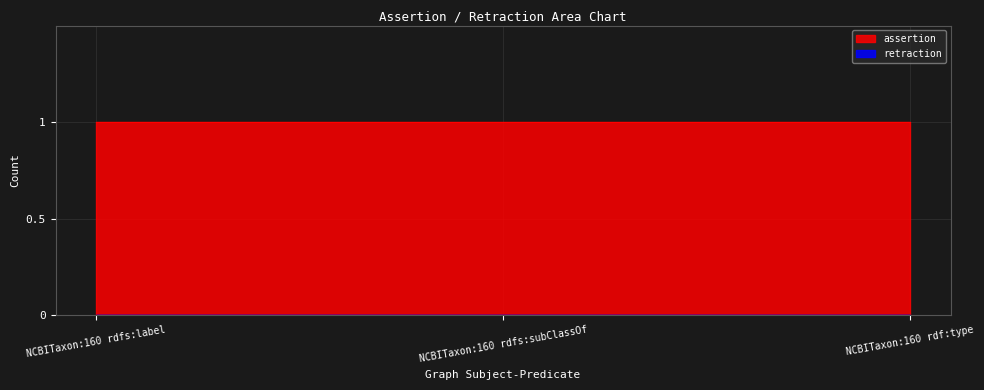

Rank the series at NCBITaxon:160 rdf:type from lowest to highest value.

retraction, assertion